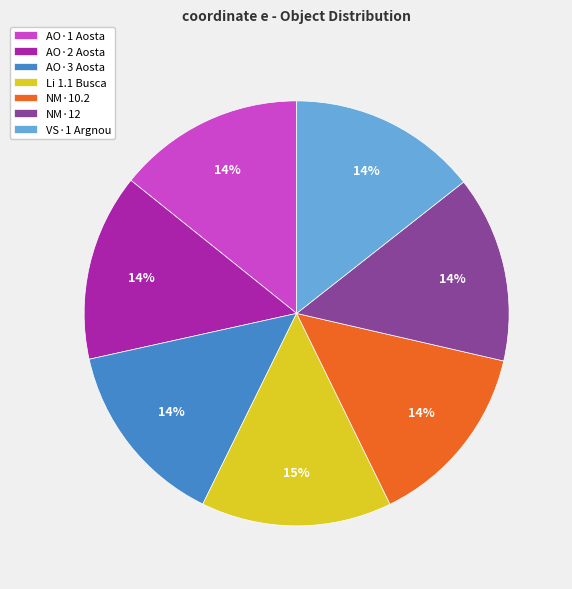

Combined, do VS·1 Argnou and AO·1 Aosta account for over 50%?

No